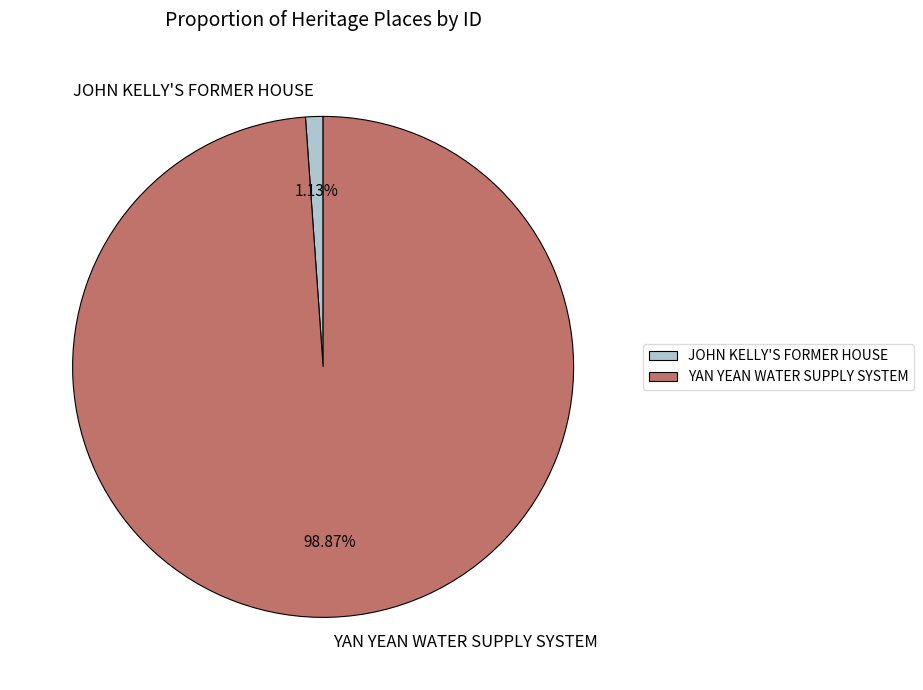

Is there a majority slice in this chart?

Yes